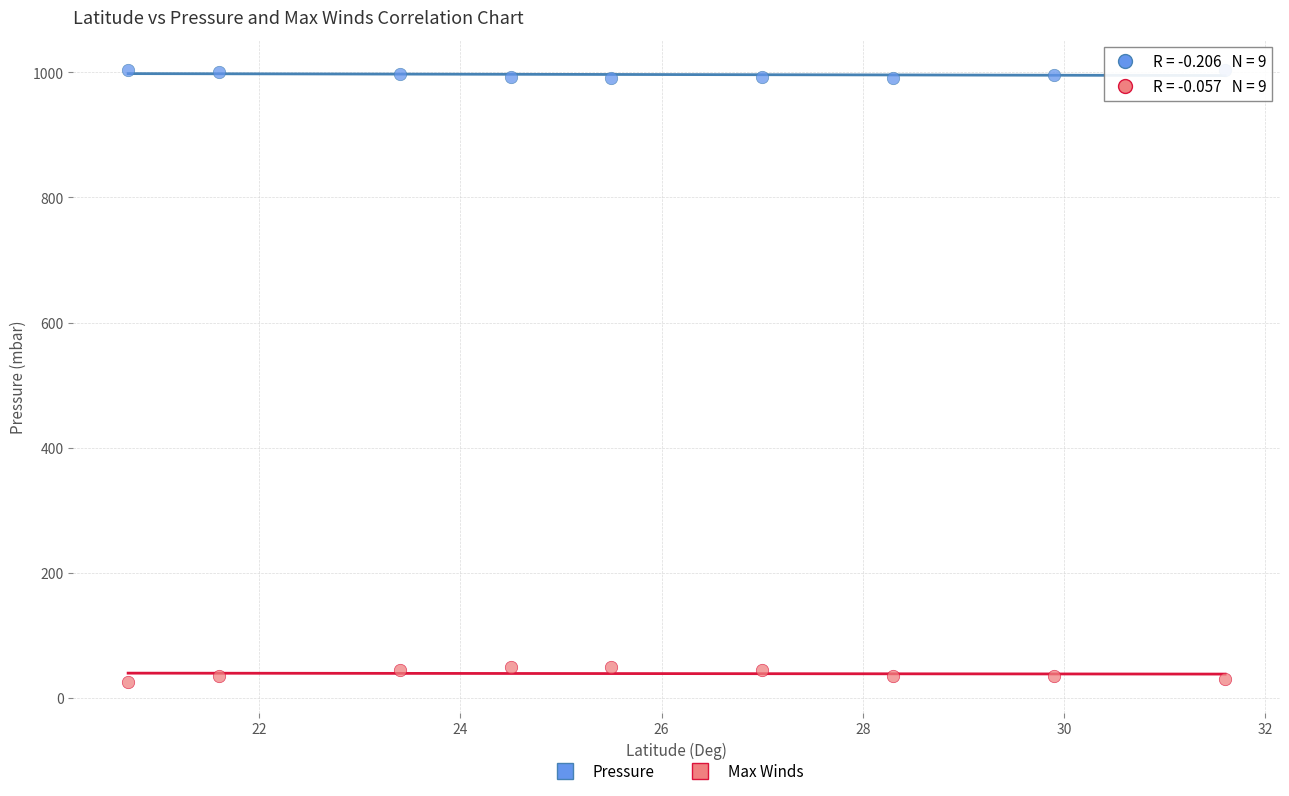

Which series contains the lowest Y value?

Max Winds